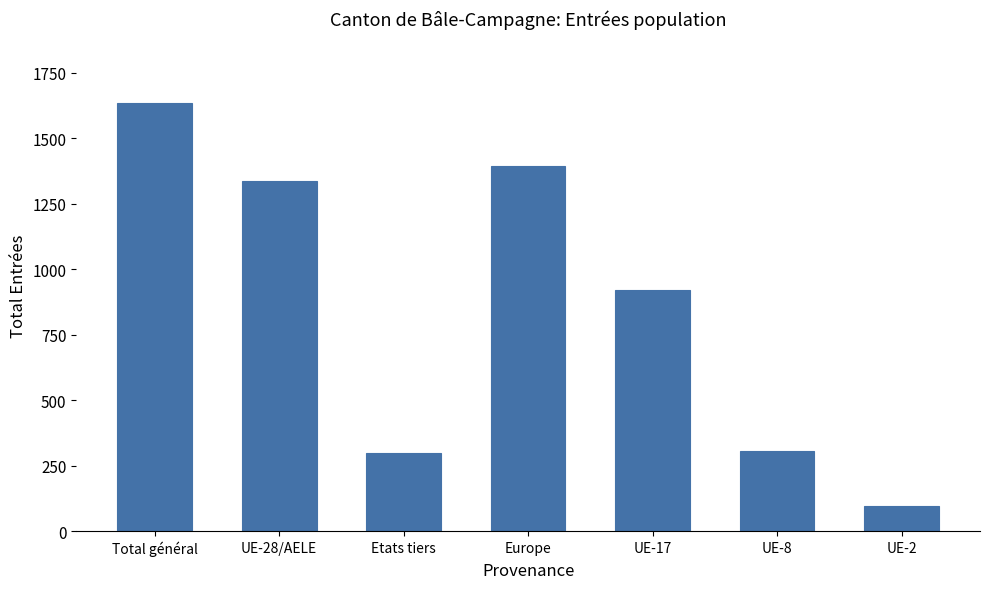

Approximately how many times larger is the value at Total général compared to UE-28/AELE?

1.2